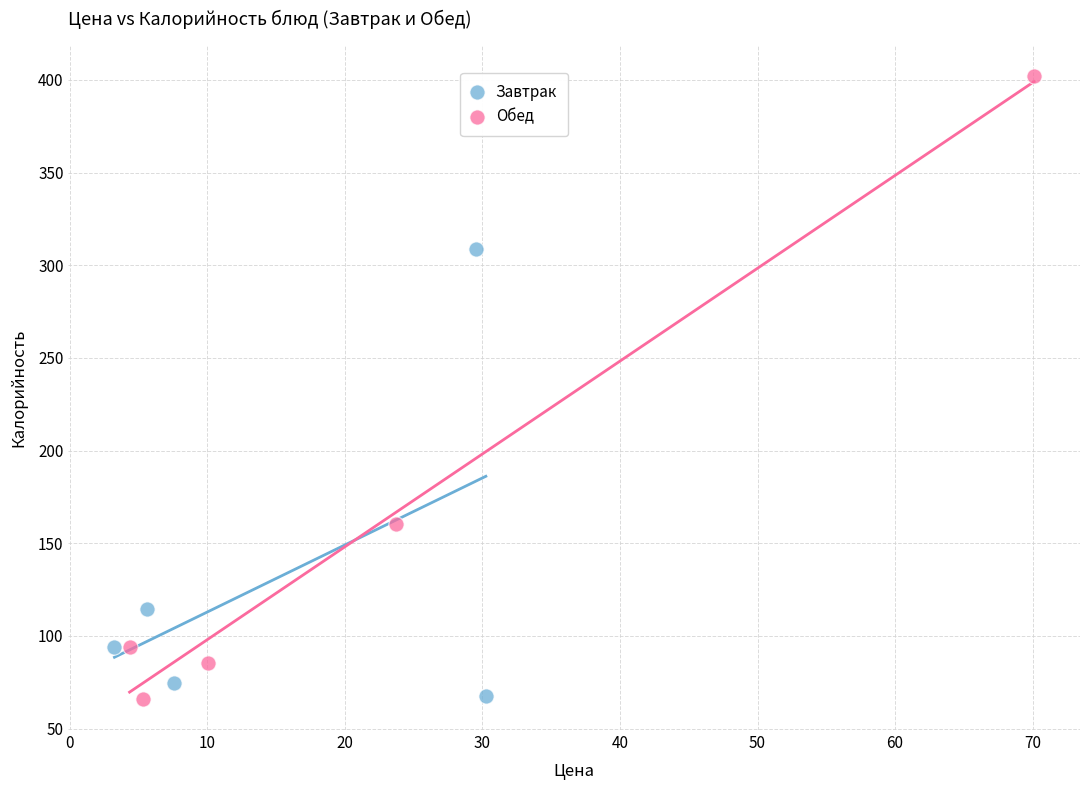

Which series has the largest Y range (max minus min)?

Обед